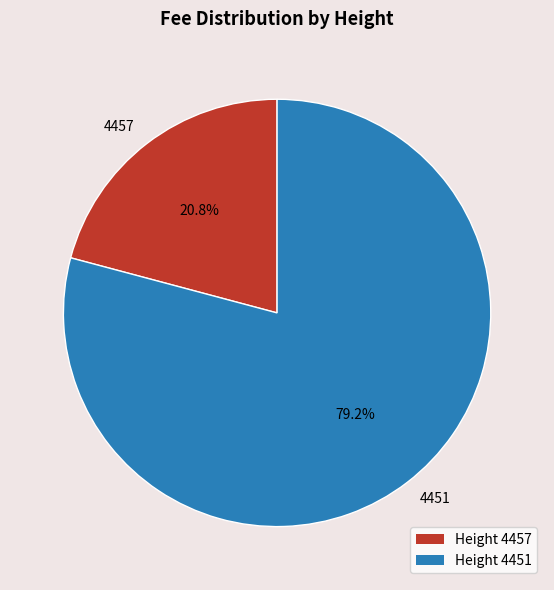

Between 4451 and 4457, which is larger?

4451